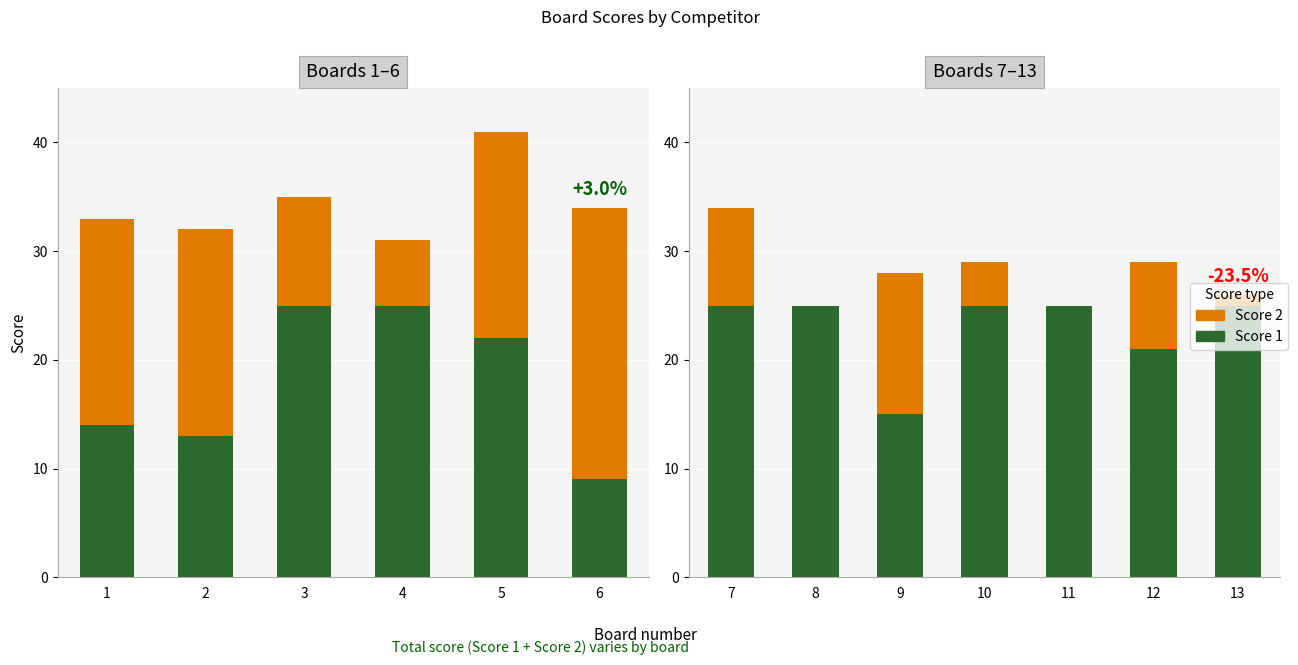

The value of Score 1 at 11 is 34. True or false?

False